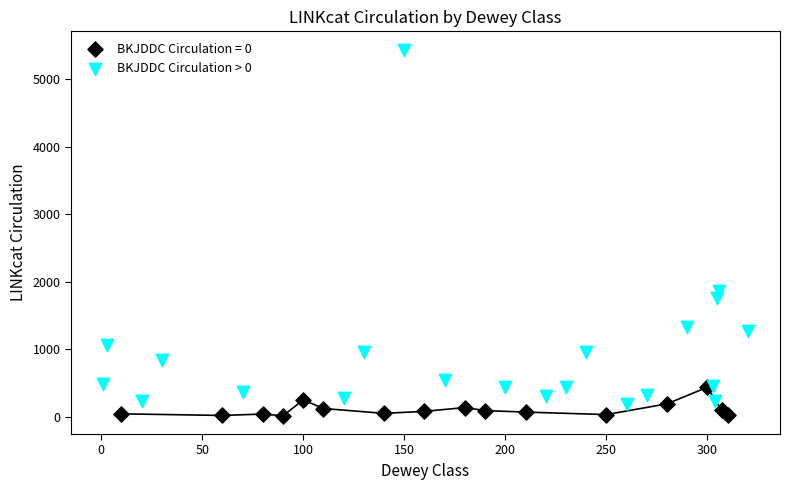

Which series contains the highest Y value?

BKJDDC Circulation > 0